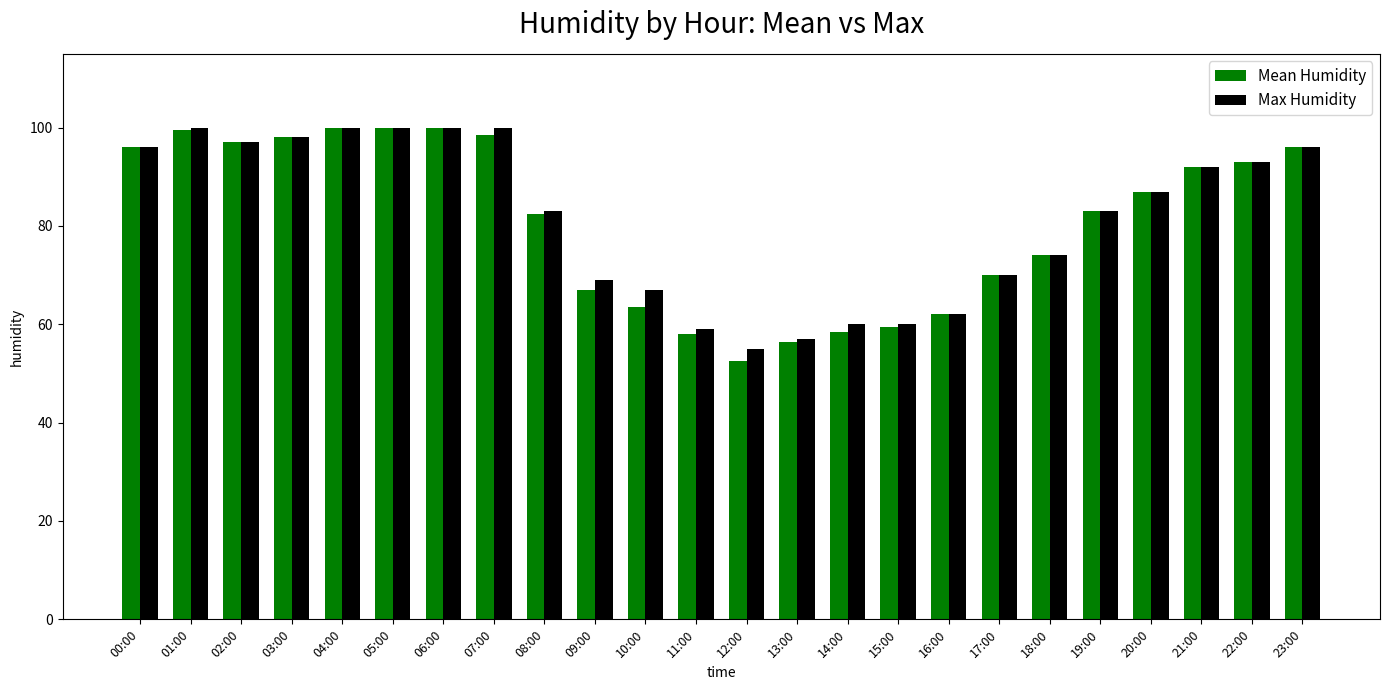

Which category has the lowest value in the Mean Humidity series?

12:00